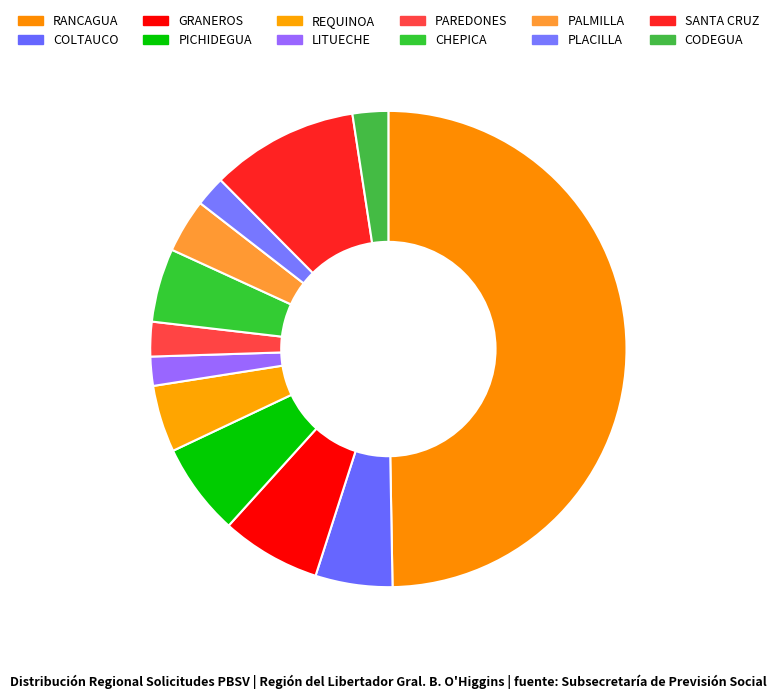

True or false: SANTA CRUZ accounts for 22% of the total.

False